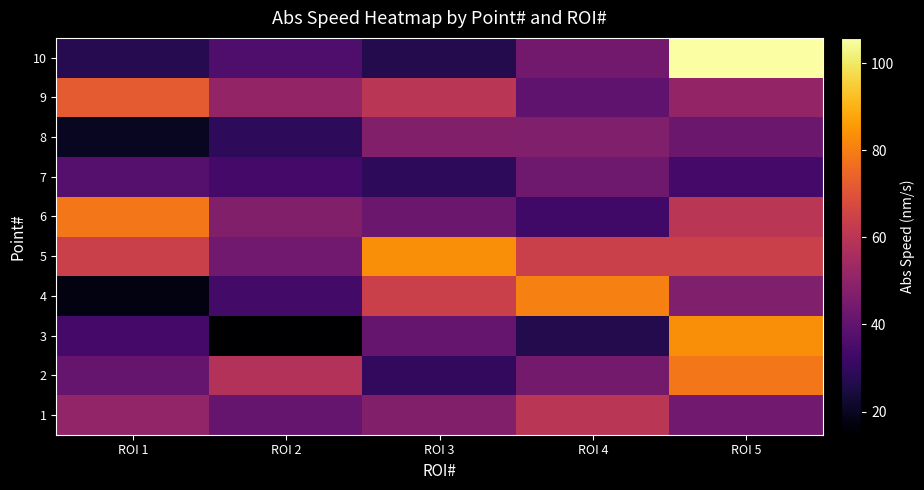

What is the greatest value displayed?

105.8